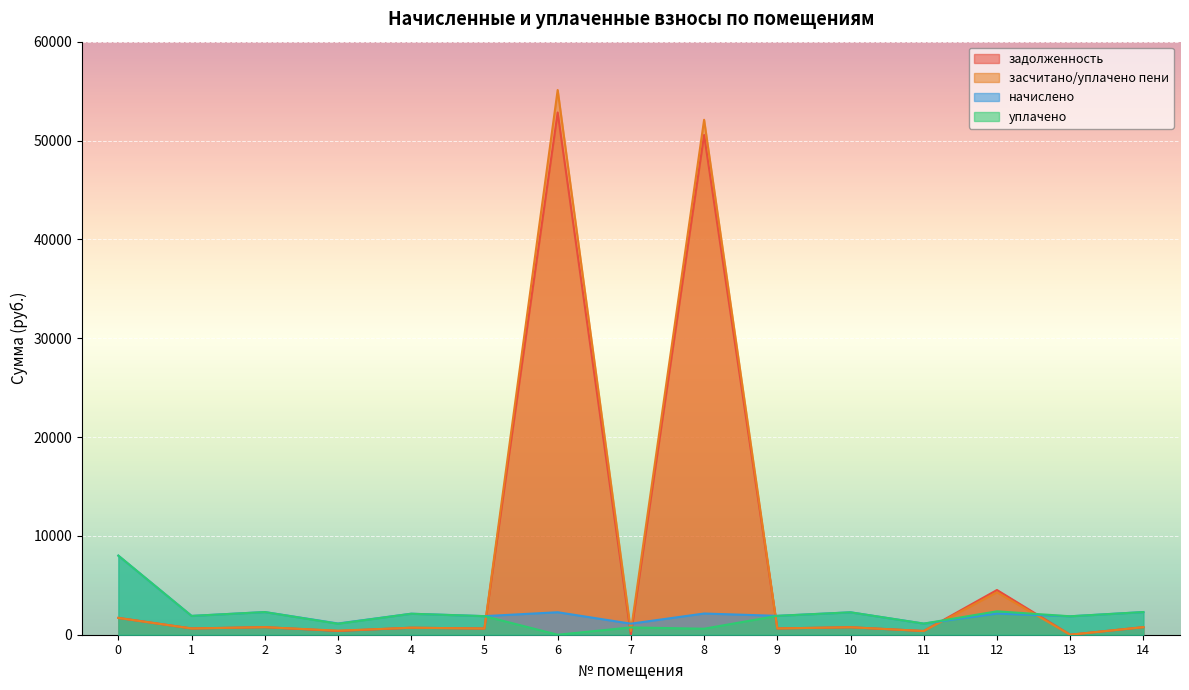

Rank the series by their maximum value, from highest to lowest.

засчитано/уплачено пени, задолженность, уплачено, начислено